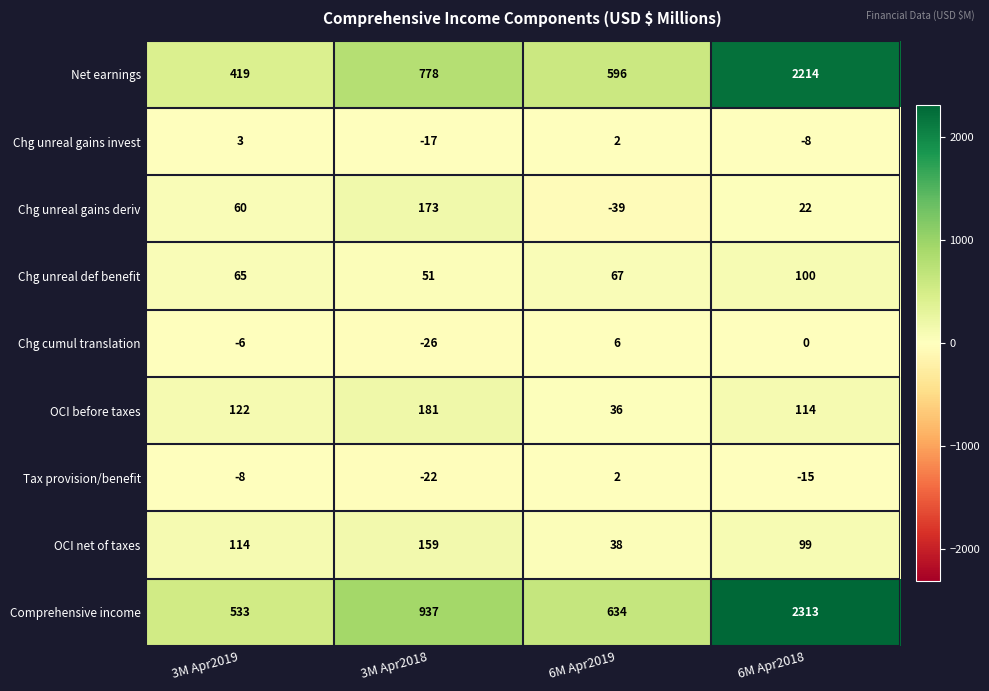

What is the spread (max minus min) of values at 6M Apr2019?

673